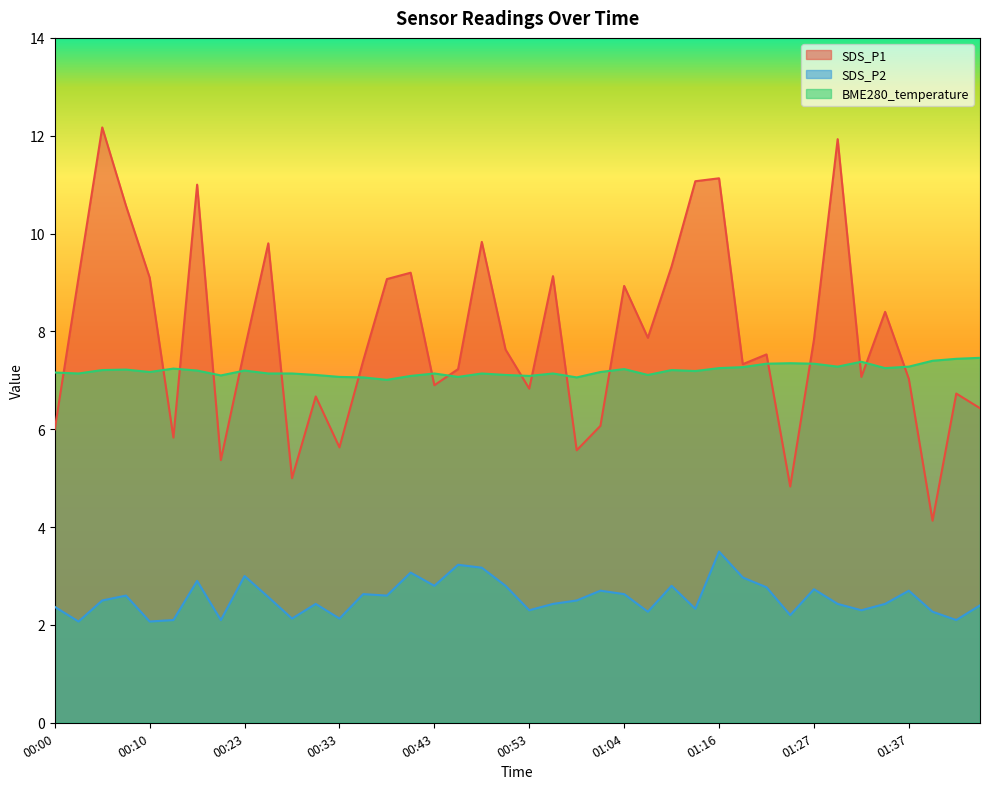

Is it true that SDS_P2 equals 1.0 at 00:23?

False